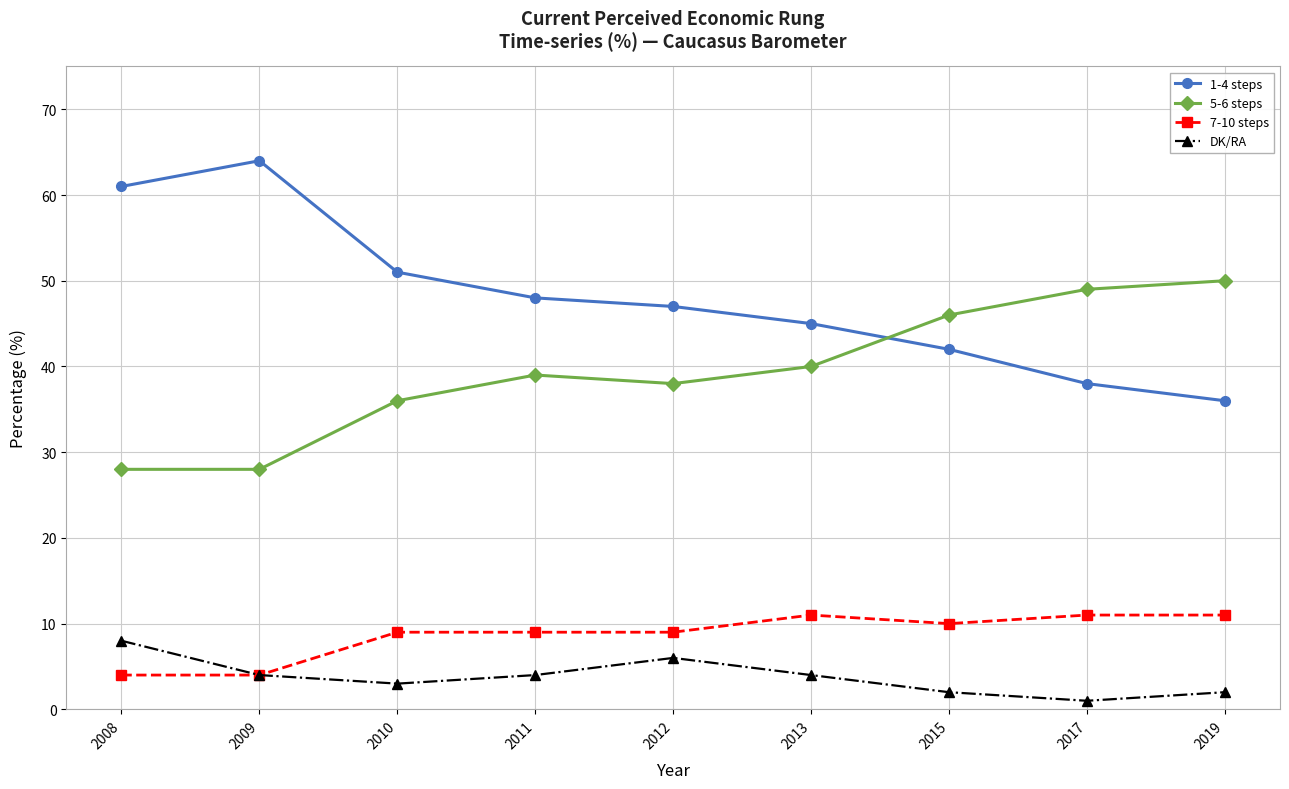

Which series changed the most between 2009 and 2011?

1-4 steps